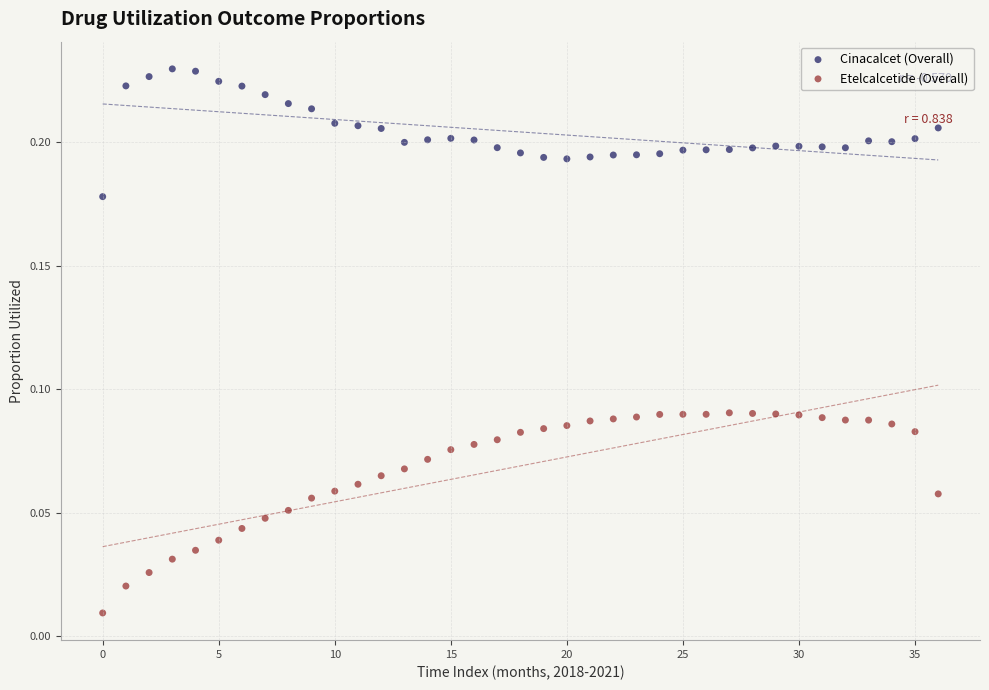

Which series contains the lowest Y value?

Etelcalcetide (Overall)